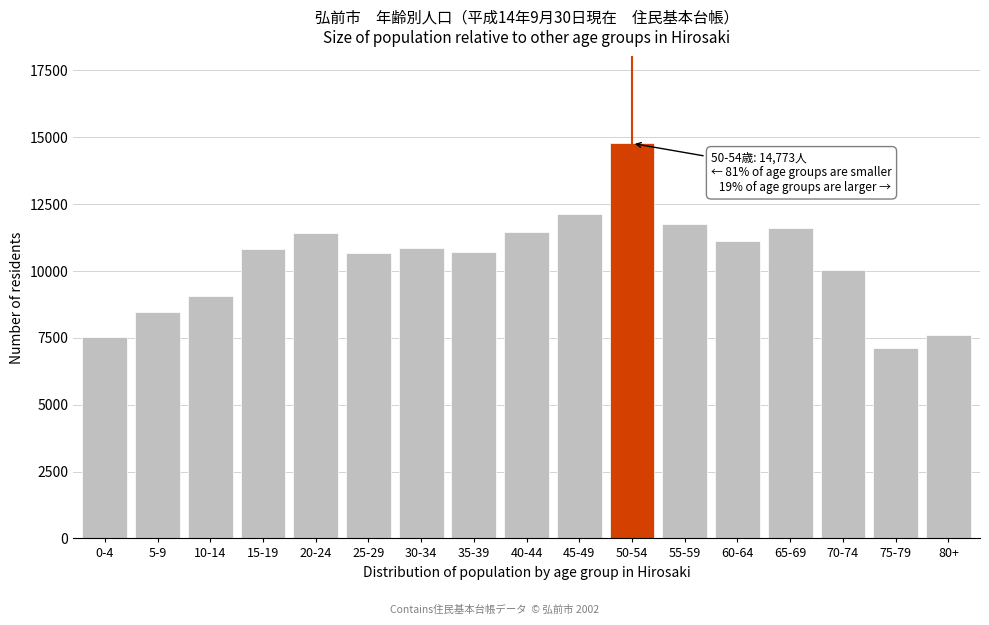

What is the value of the 3rd bar from the left?

9066